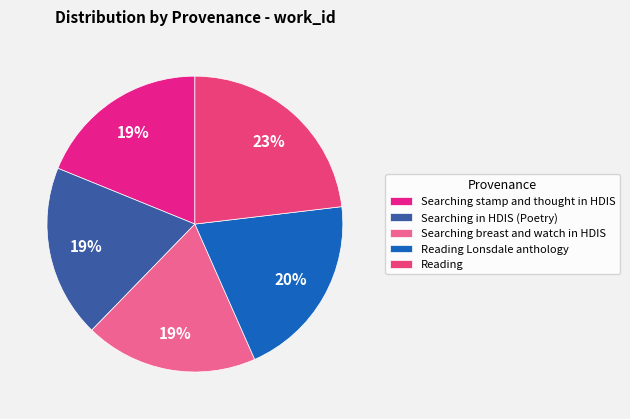

Does any single category account for the majority?

No